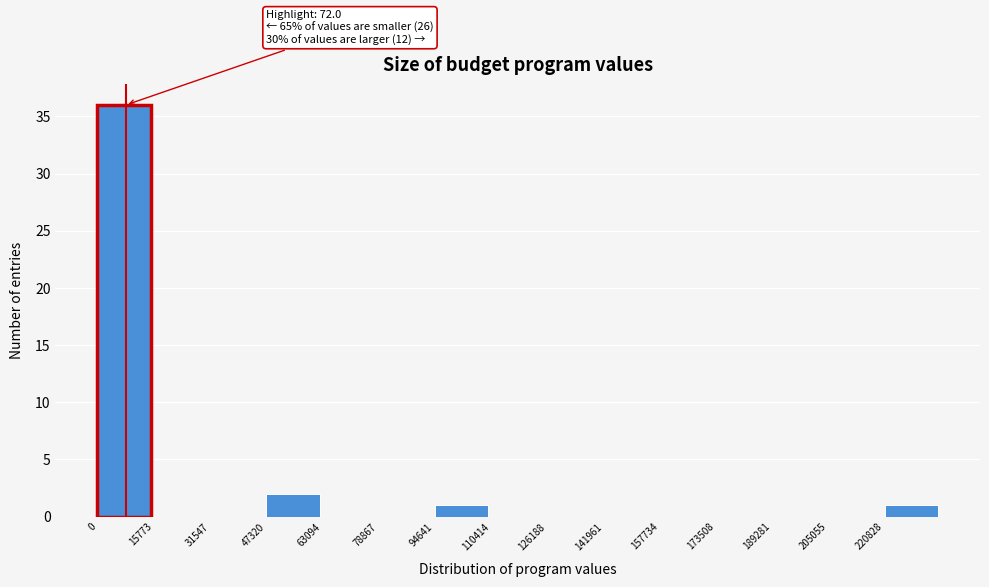

Over which range of the x-axis is the bar tallest?

0 to 16000